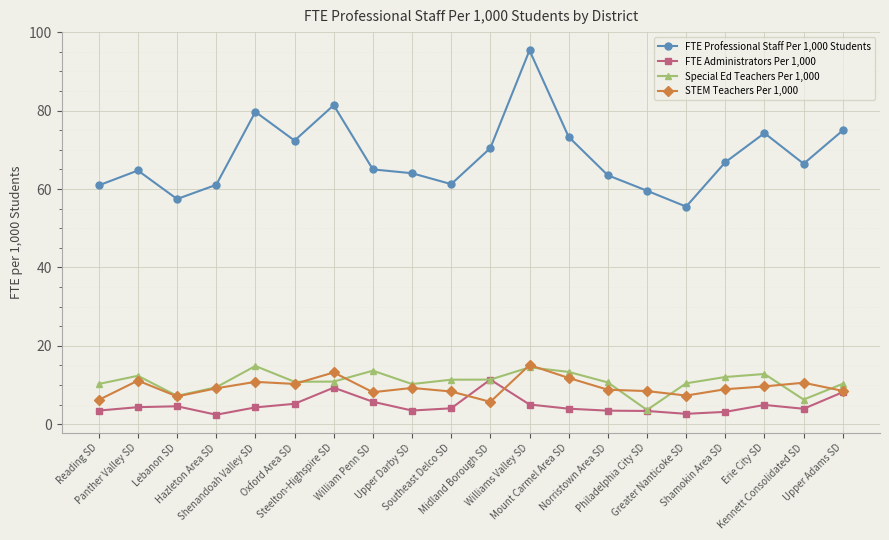

True or false: Special Ed Teachers Per 1,000 and FTE Professional Staff Per 1,000 Students intersect in this chart.

False